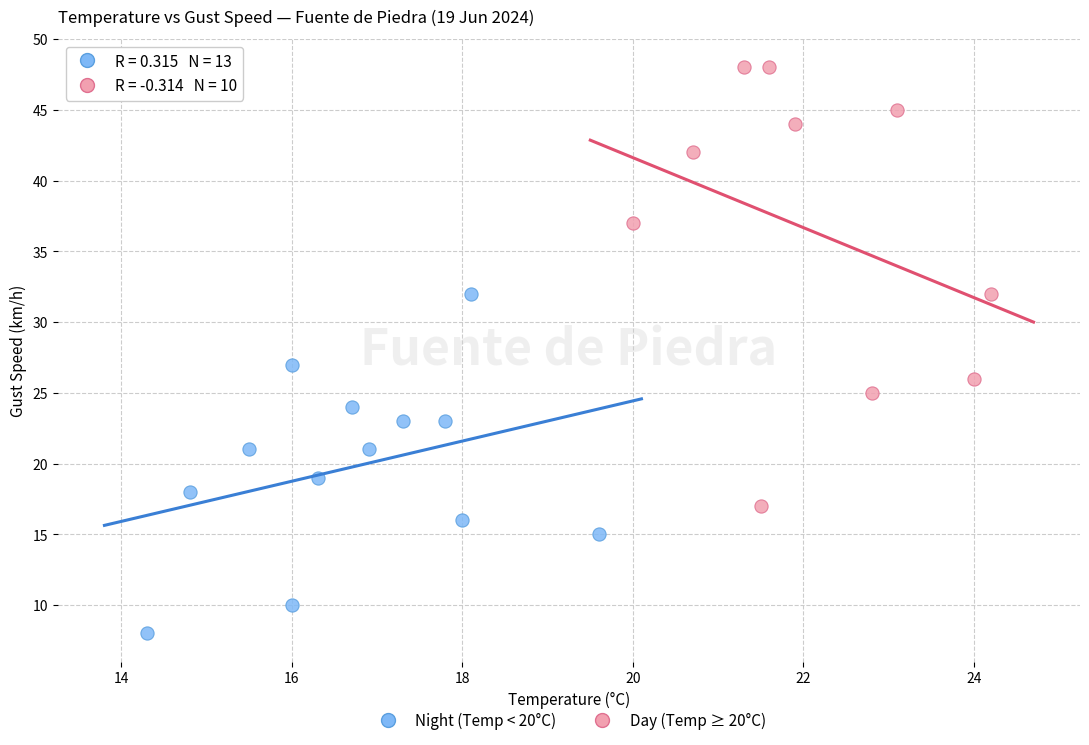

Which series contains the highest Y value?

Day (Temp ≥ 20°C)